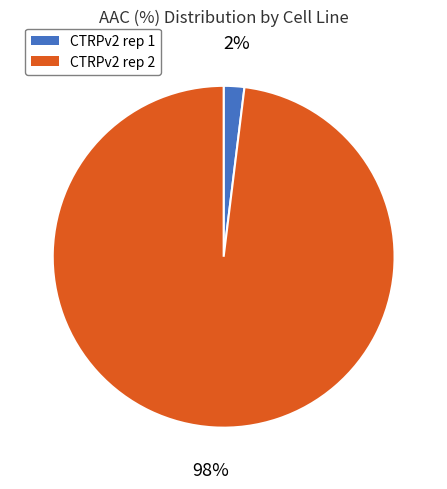

Is it true that CTRPv2 rep 1 is 2% of the pie?

True